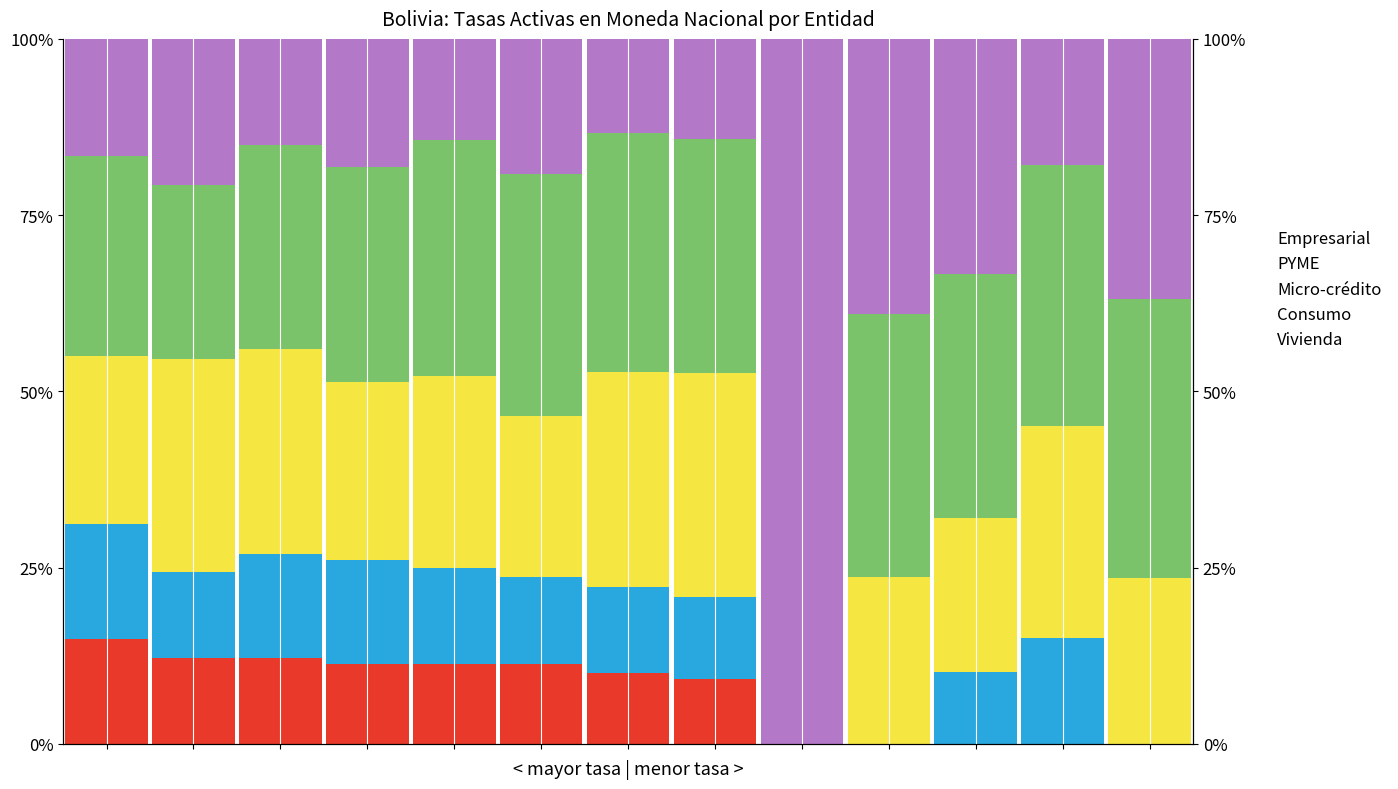

How many groups of bars are there?

13